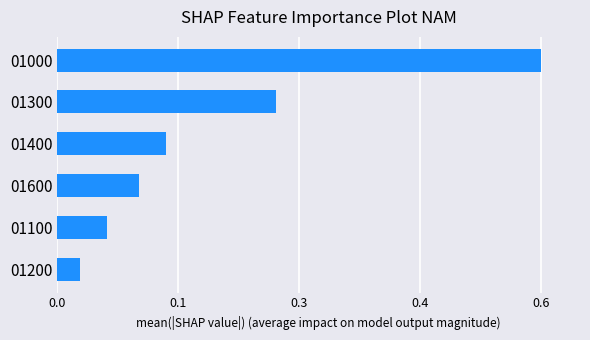

List the labels in order of value, smallest first.

01200, 01100, 01600, 01400, 01300, 01000